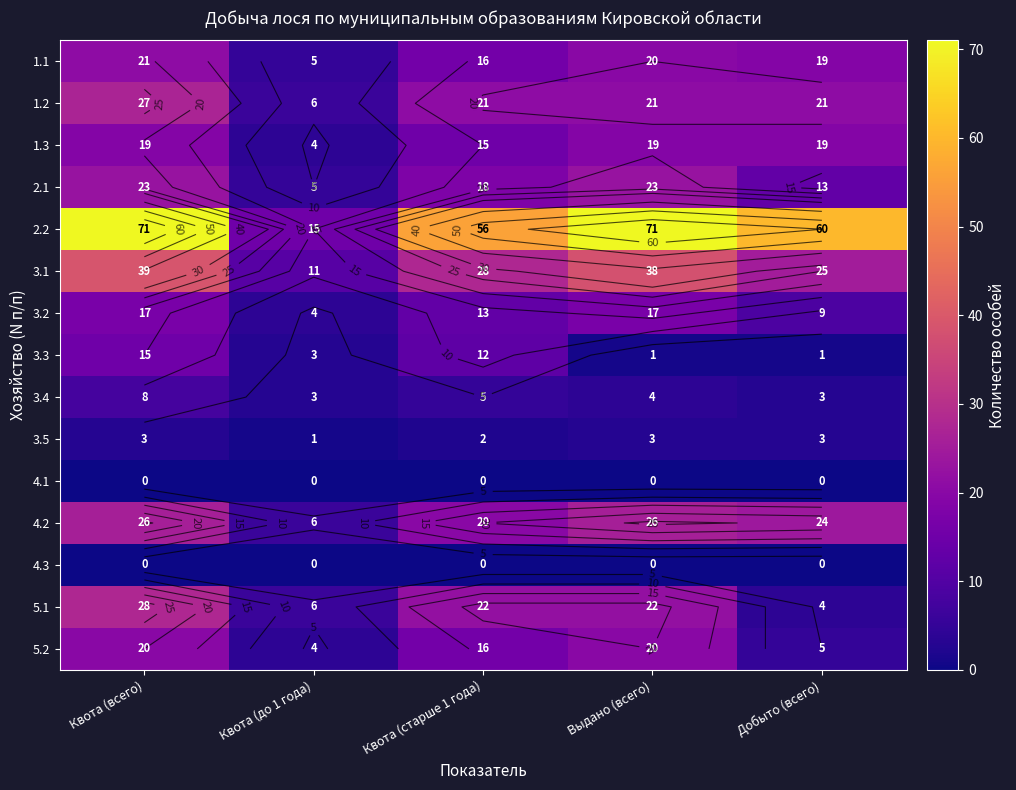

Which category has the highest value in the 2.1 series?

Квота (всего)